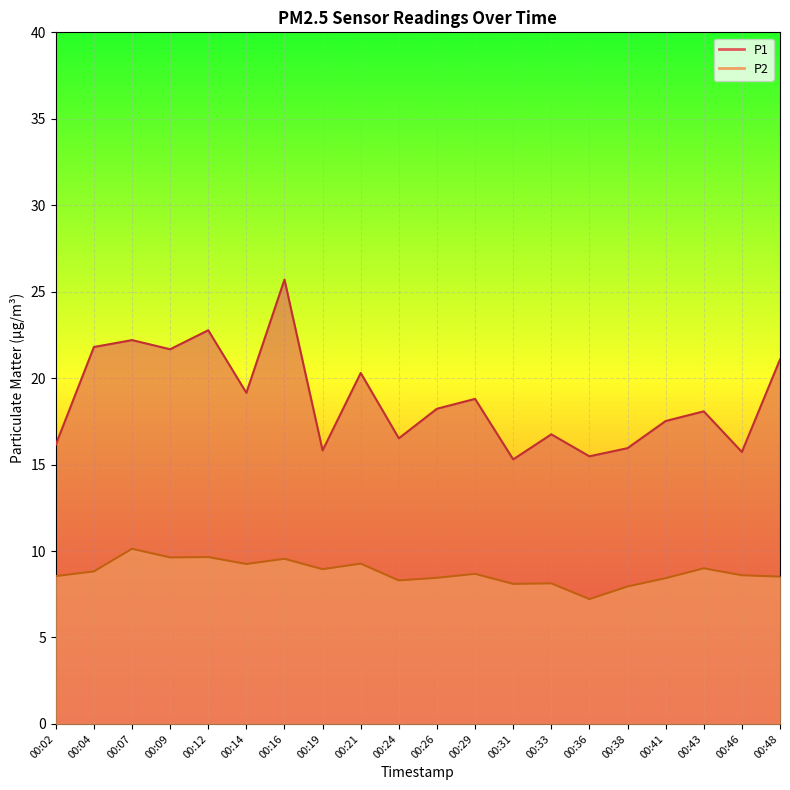

What are all the series names shown in the legend?

P1, P2